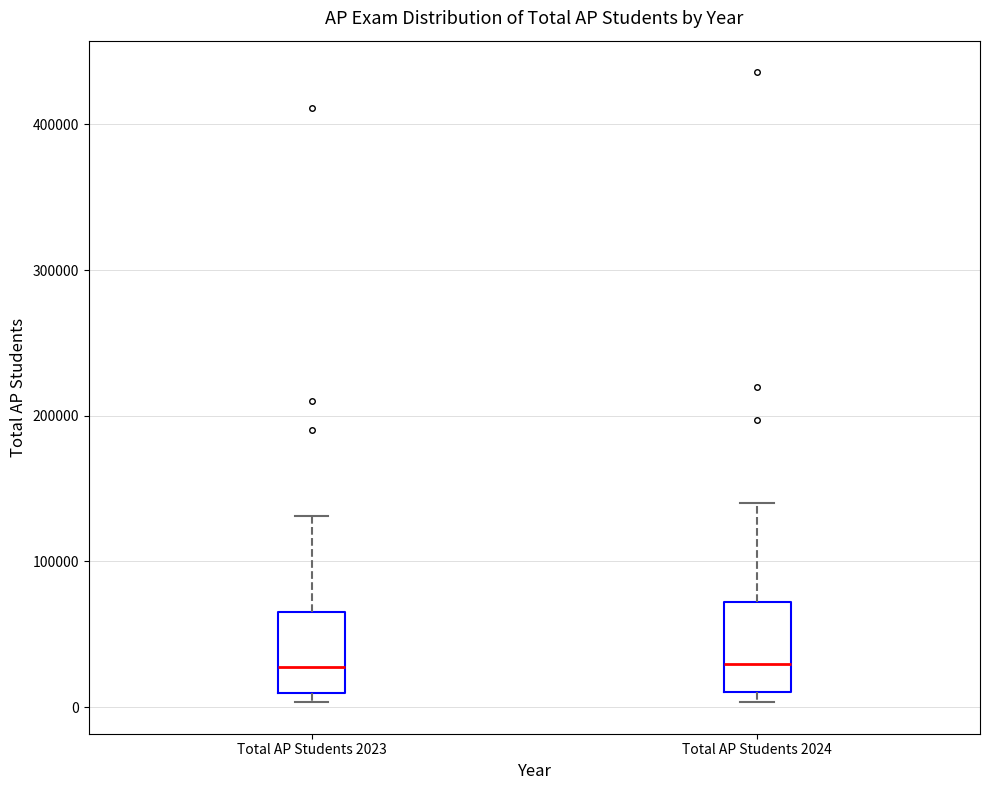

Reading left to right, read every box against the y-axis: the position of its median line, the range the box covers, and the ends of its whiskers. The values are not printed on the chart, so give them approximately, as read against the axis.

Total AP Students 2023: median 30000, box 10000 to 70000, whiskers 0 to 130000
Total AP Students 2024: median 30000, box 10000 to 70000, whiskers 0 to 140000